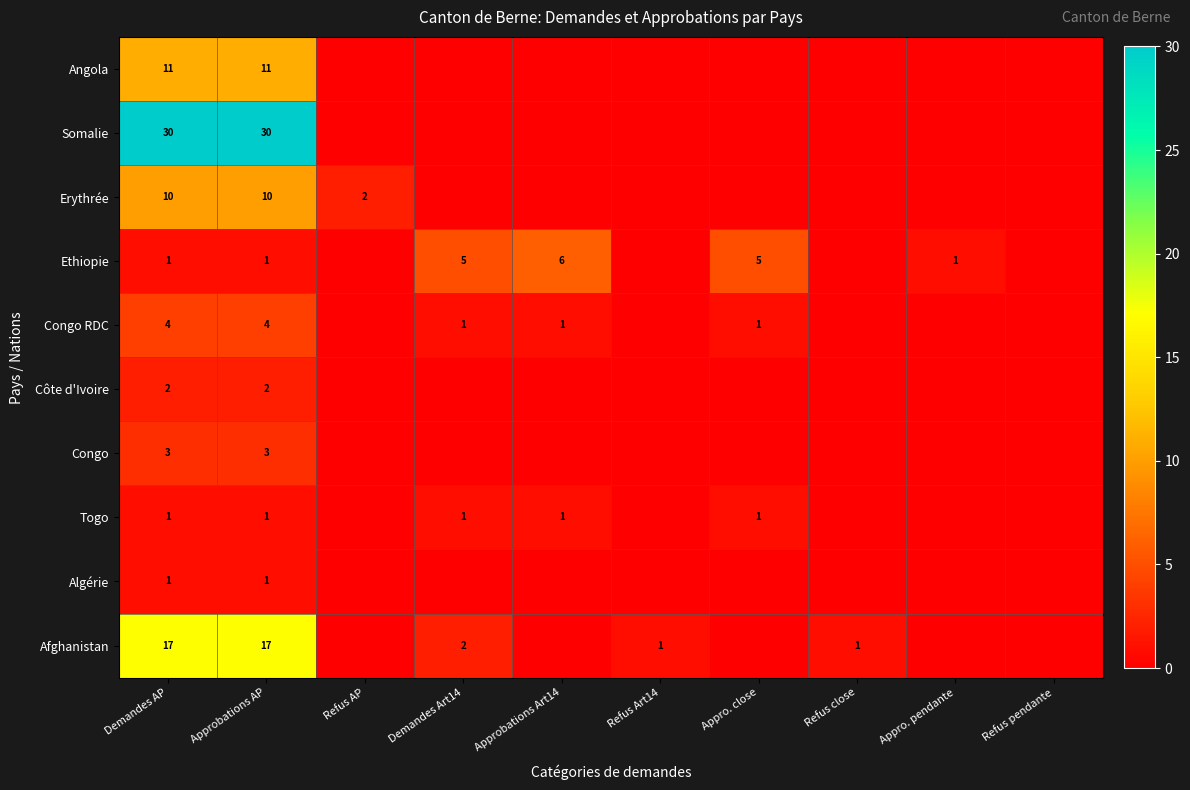

Rank the series by their maximum value, from highest to lowest.

Somalie, Afghanistan, Angola, Erythrée, Ethiopie, Congo RDC, Congo, Côte d'Ivoire, Togo, Algérie